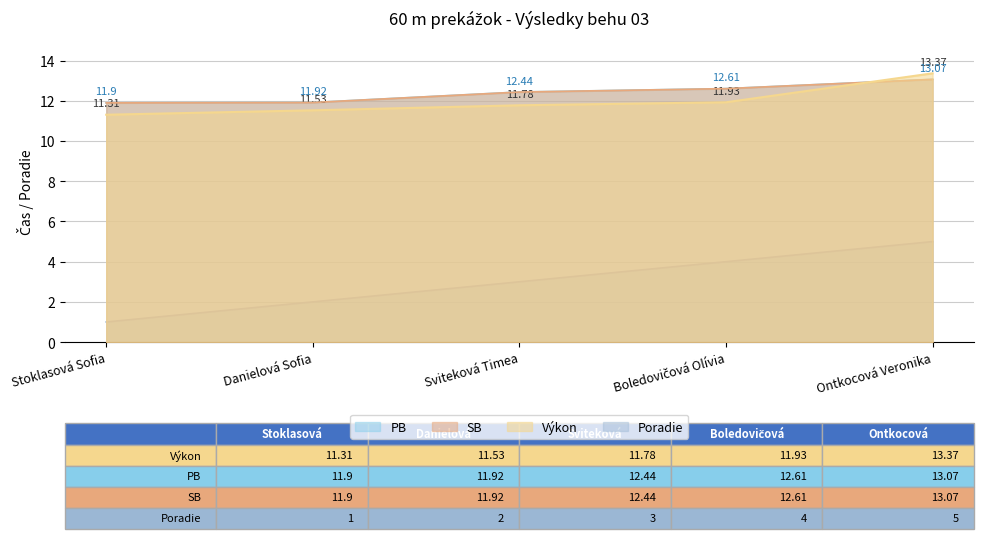

How many Poradie values are between 2 and 4?

3